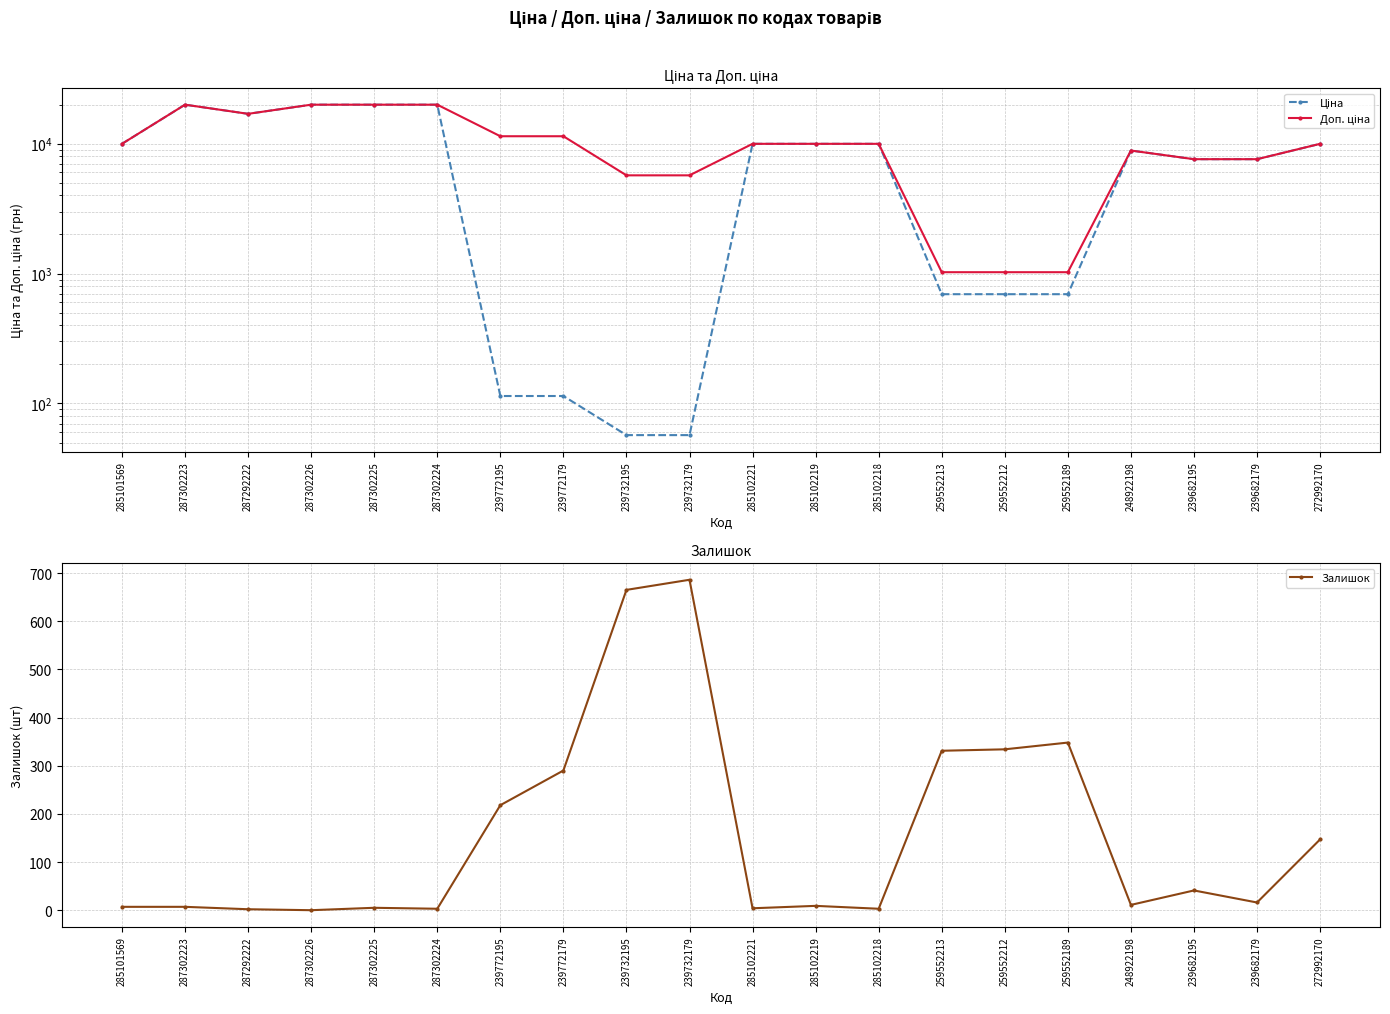

At which category is the sum across all series the highest?

287302223